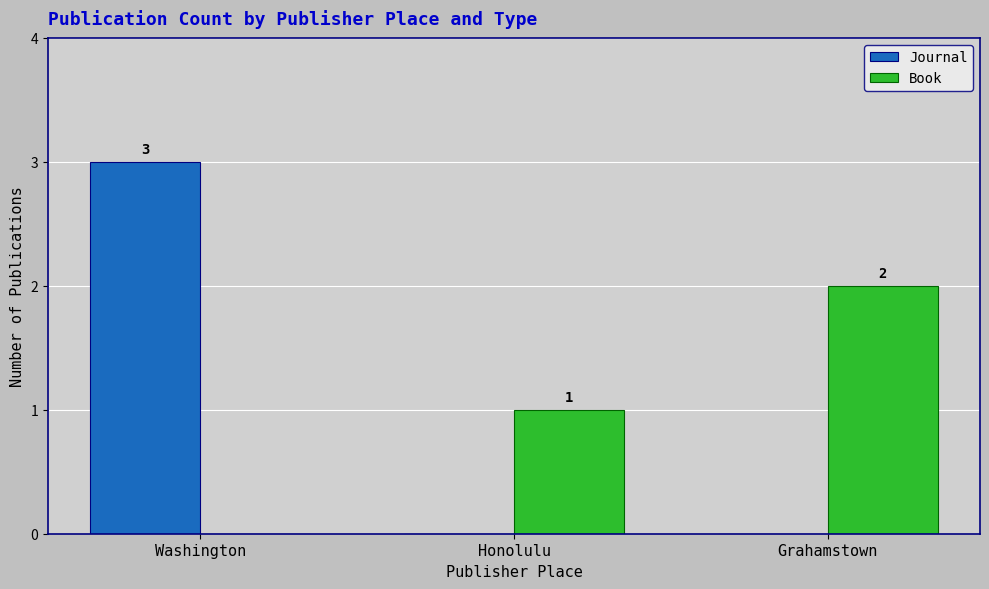

At which category is the sum across all series the highest?

Washington